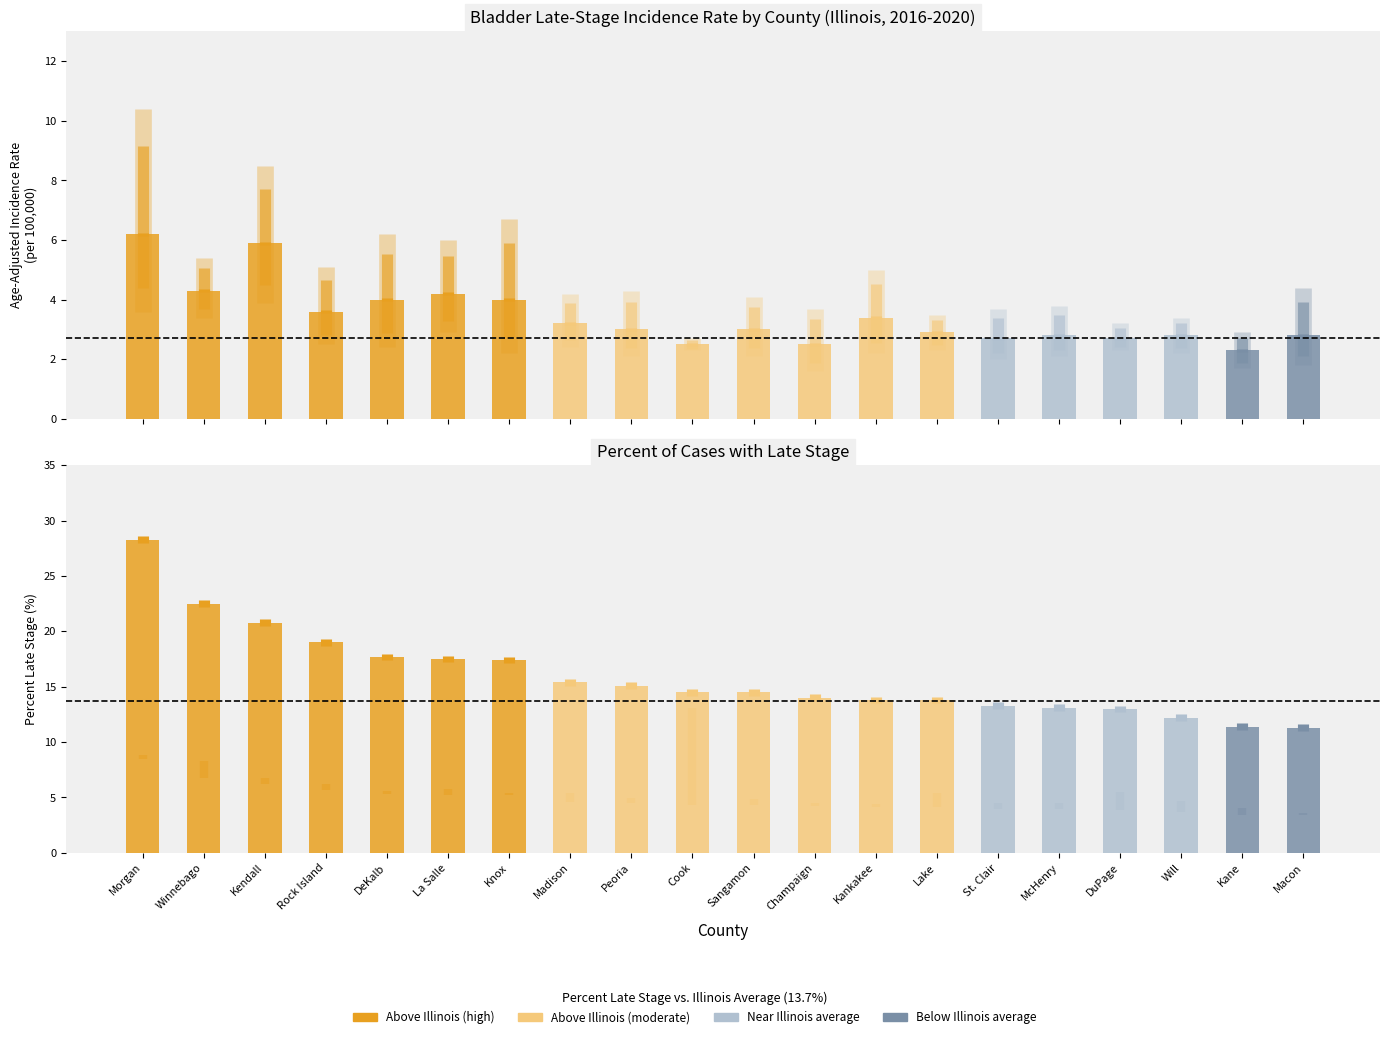

What is the value of the Percent Late Stage bar at the 5th from the left?

17.7